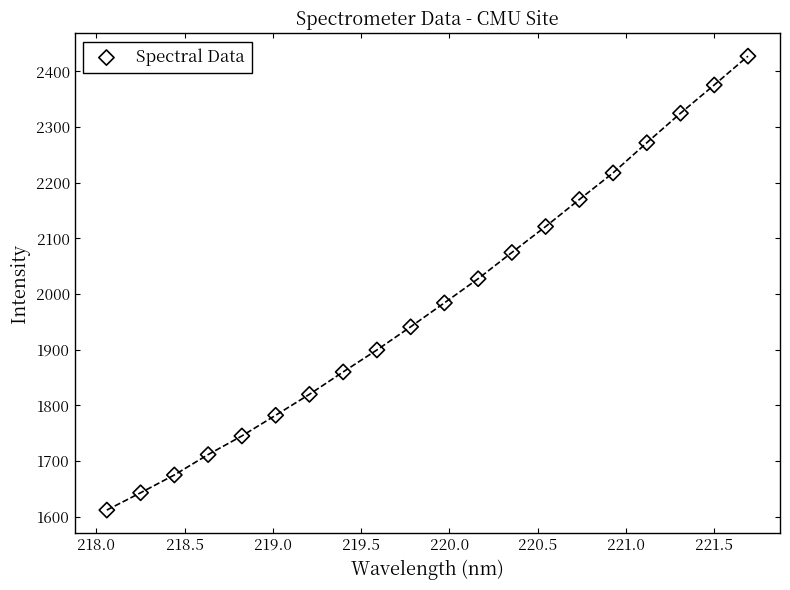

What is the range of X values (max minus min)?

3.6